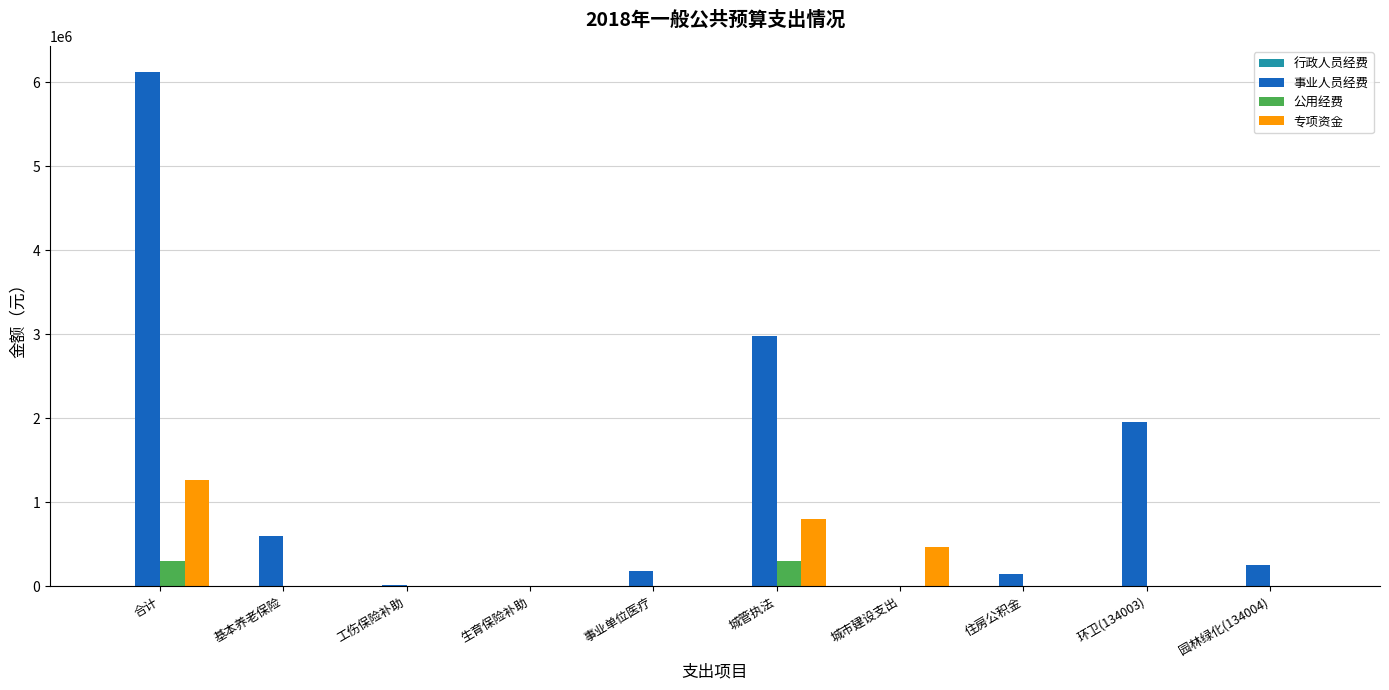

What is the highest value of the 公用经费 series?

305894.0